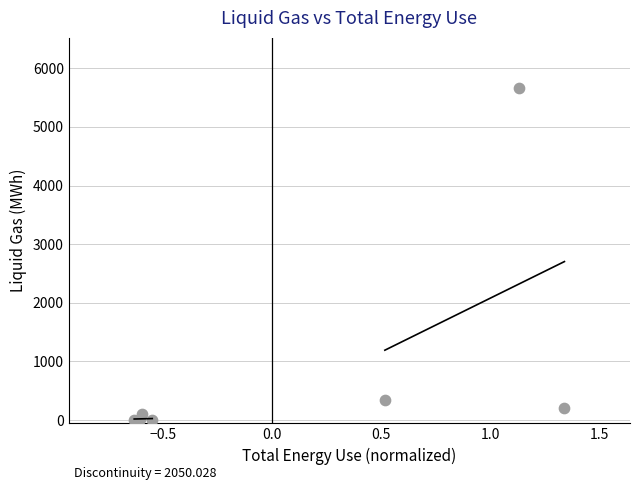

What Y value in the scatter plot is closest to 2833?

344.8